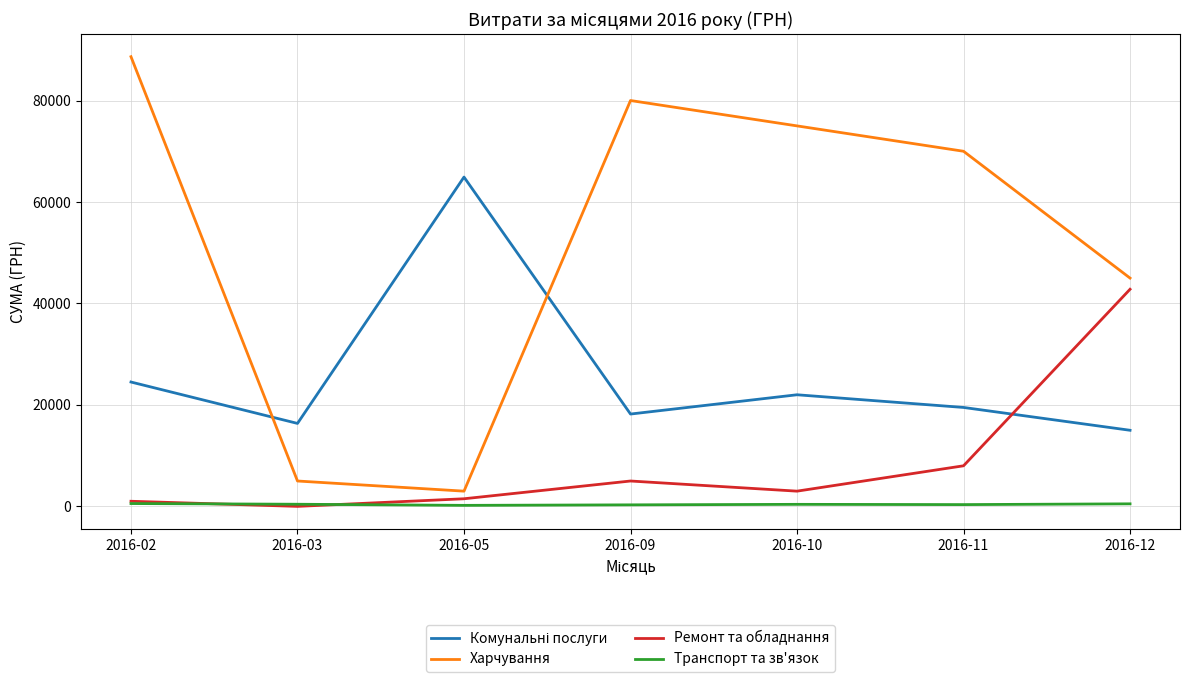

The value of Ремонт та обладнання at 2016-03 is -15791.6. True or false?

False